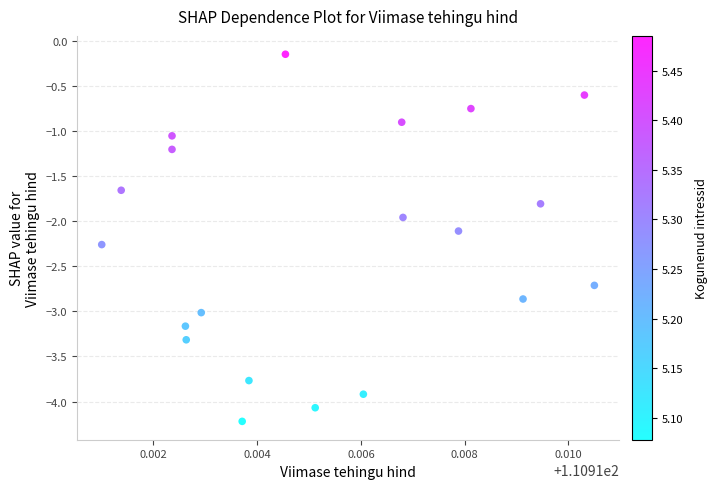

What is the range of Y values (max minus min)?

4.1